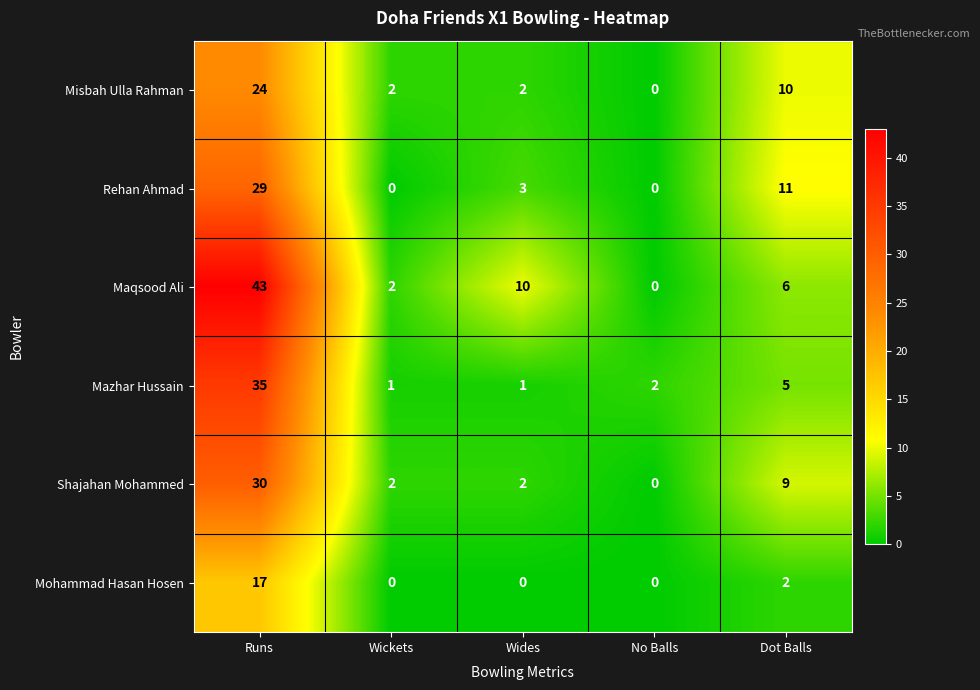

Reading right to left, what are all the values shown in this chart?

Misbah Ulla Rahman: 10	0	2	2	24
Rehan Ahmad: 11	0	3	0	29
Maqsood Ali: 6	0	10	2	43
Mazhar Hussain: 5	2	1	1	35
Shajahan Mohammed: 9	0	2	2	30
Mohammad Hasan Hosen: 2	0	0	0	17